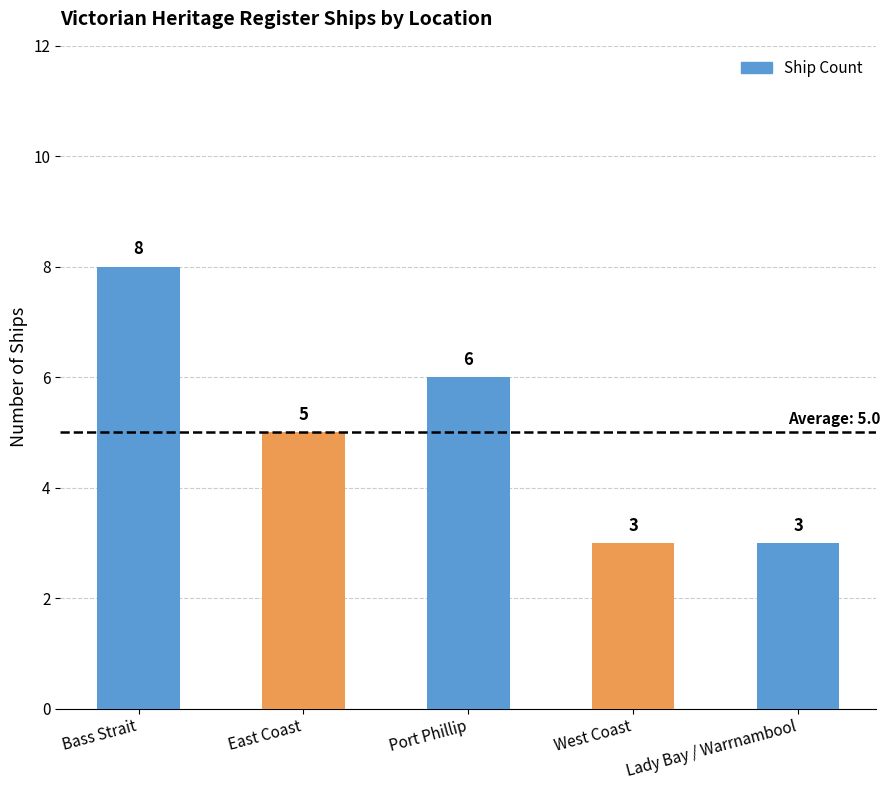

Approximately how many times larger is the value at East Coast compared to Bass Strait?

0.6